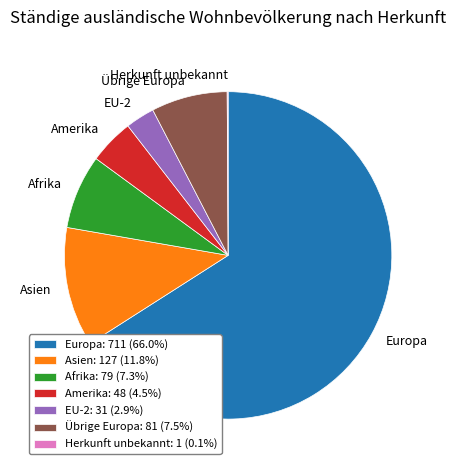

Is the sum of Afrika and Asien greater than half?

No